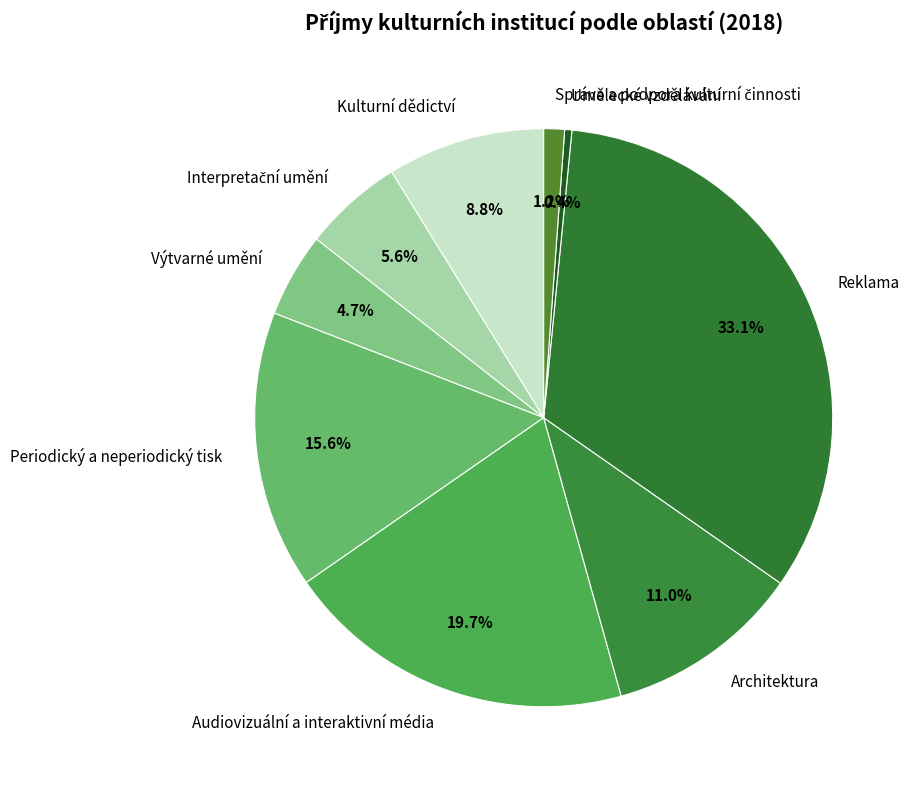

Is there a majority slice in this chart?

No